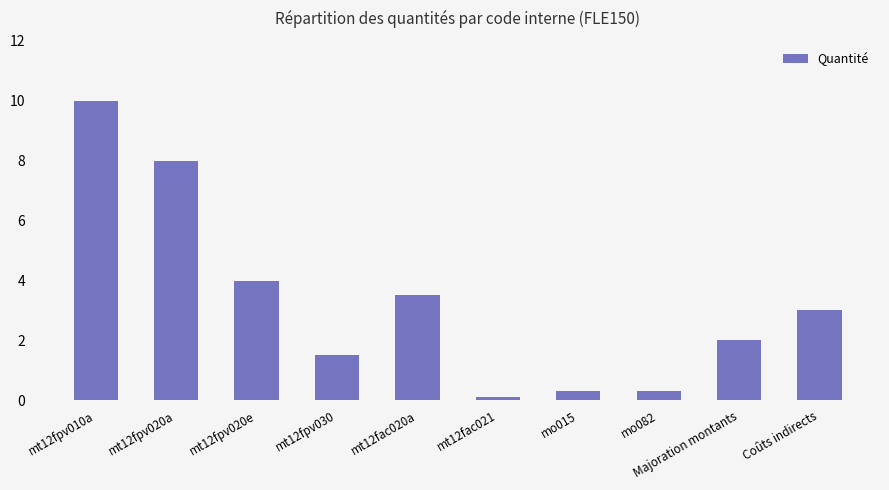

True or false: the data shows 2.3 at mt12fpv020e.

False